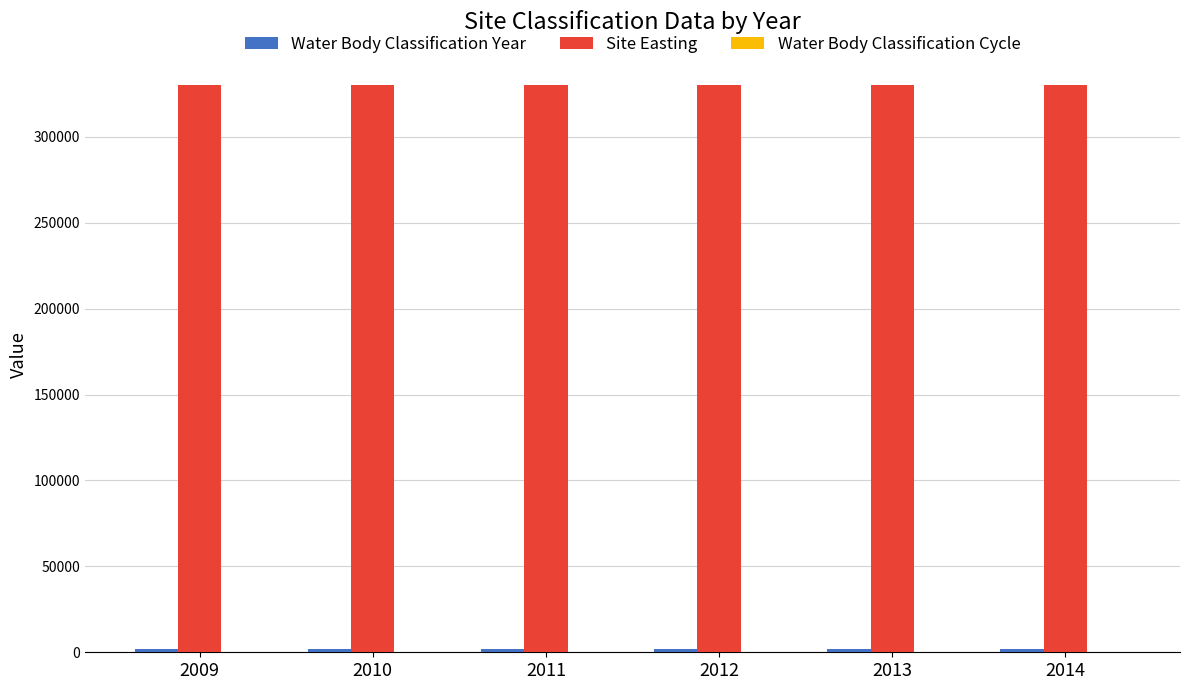

What is the greatest value displayed?

330040